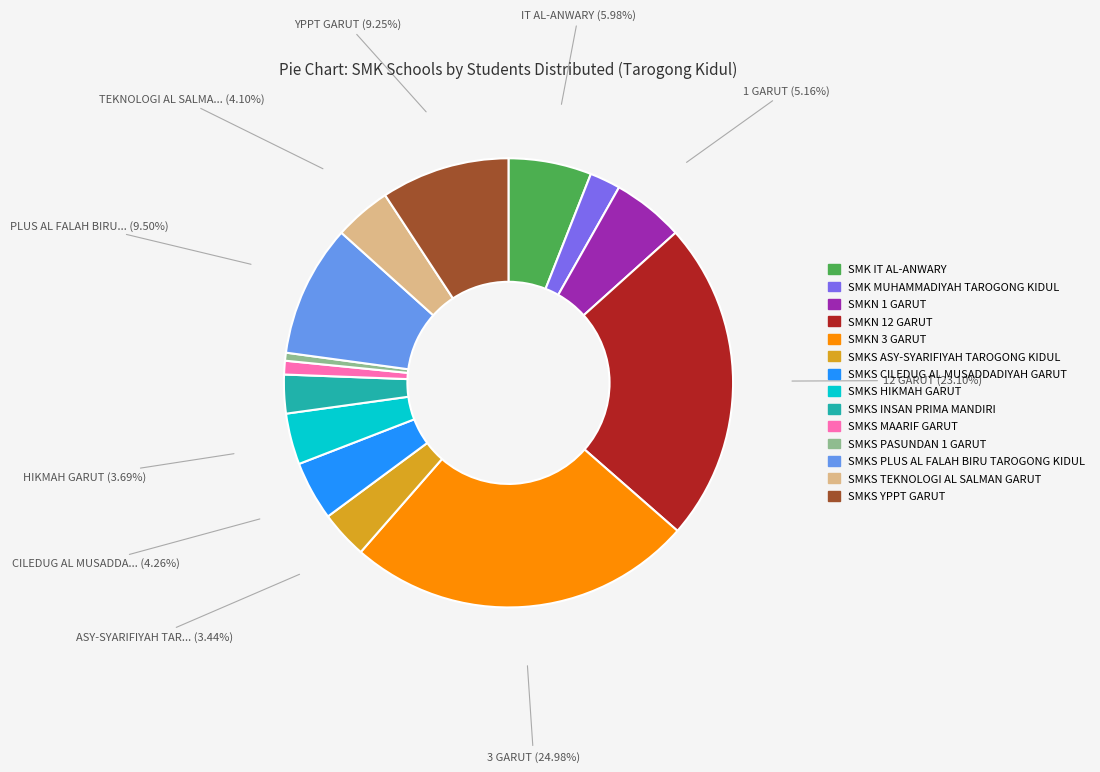

Is it true that SMK IT AL-ANWARY is 6% of the pie?

True